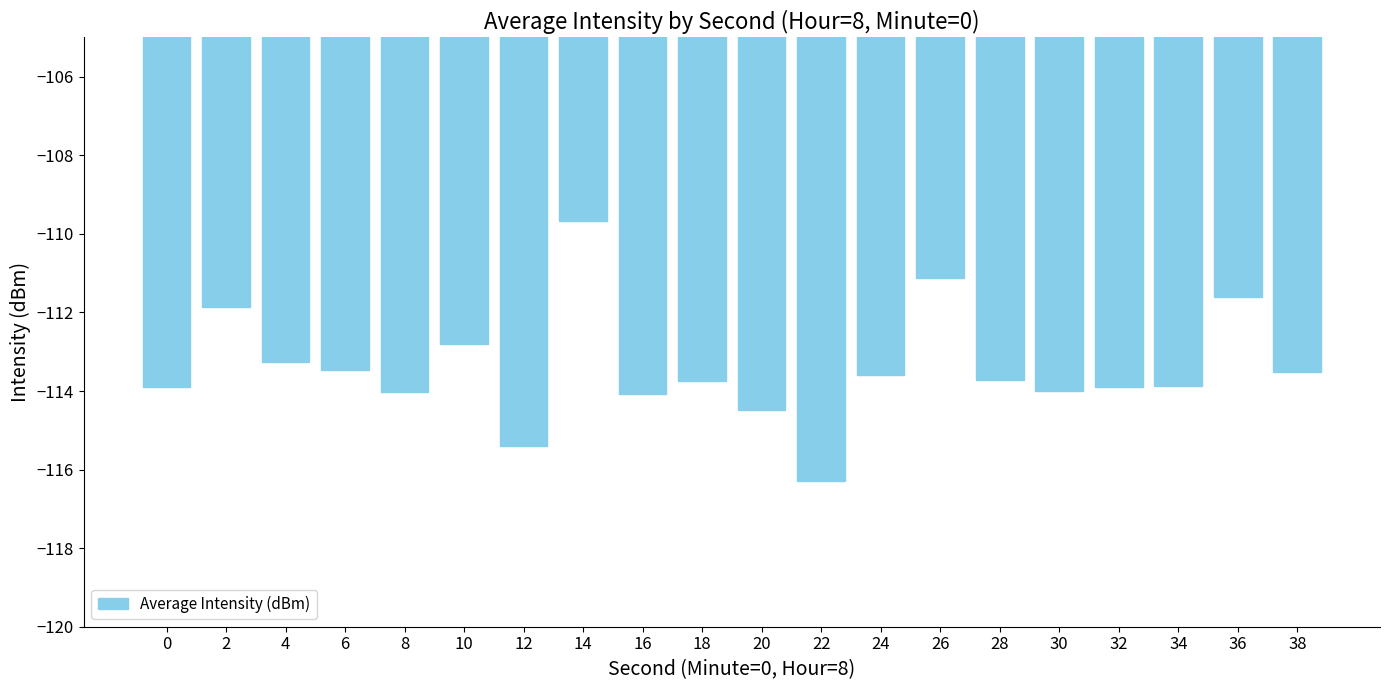

What is the approximate value at 10?

-112.8